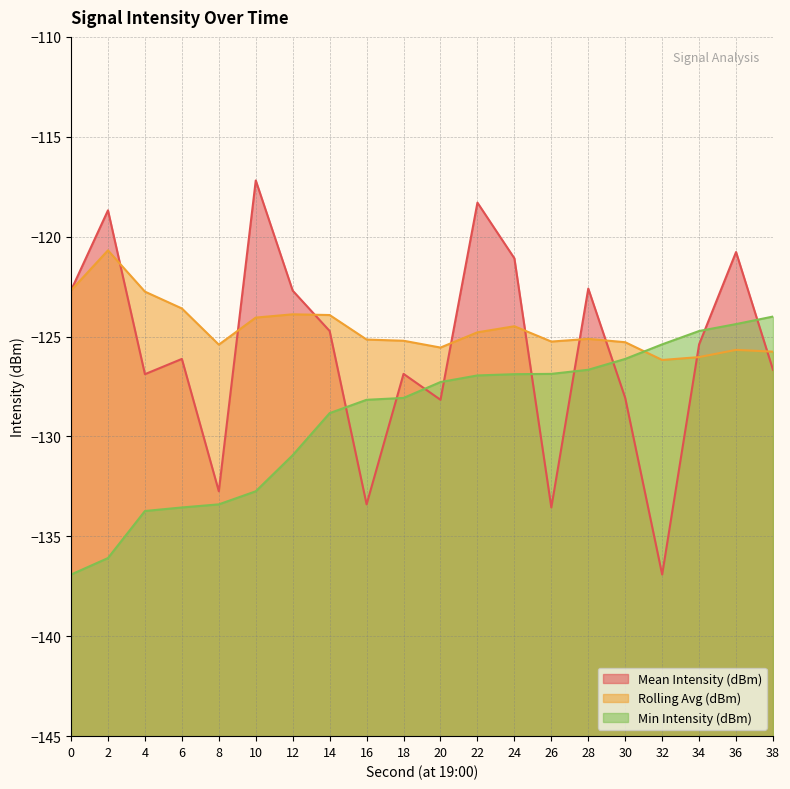

Is it true that Min Intensity (dBm) equals -70.5 at 38?

False